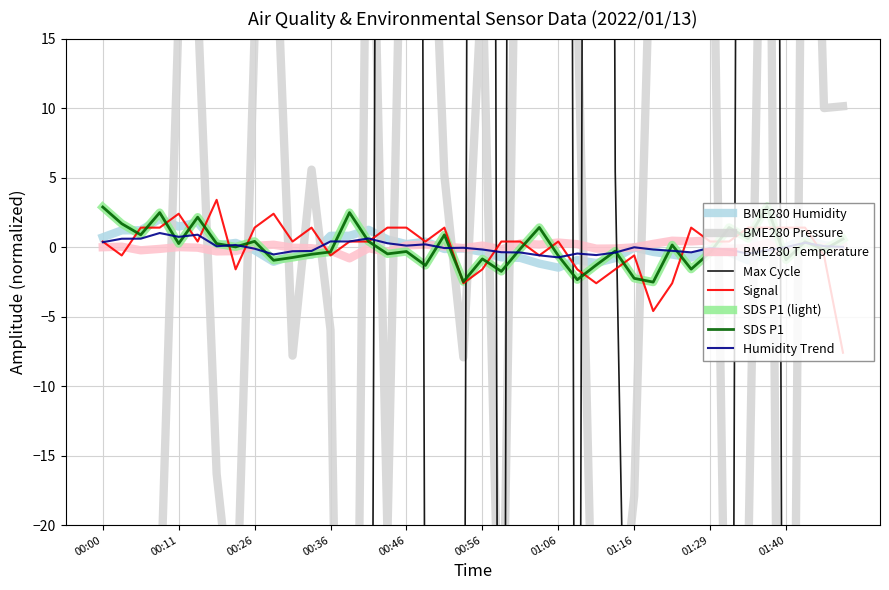

Is this an area chart (filled region under the line)?

No